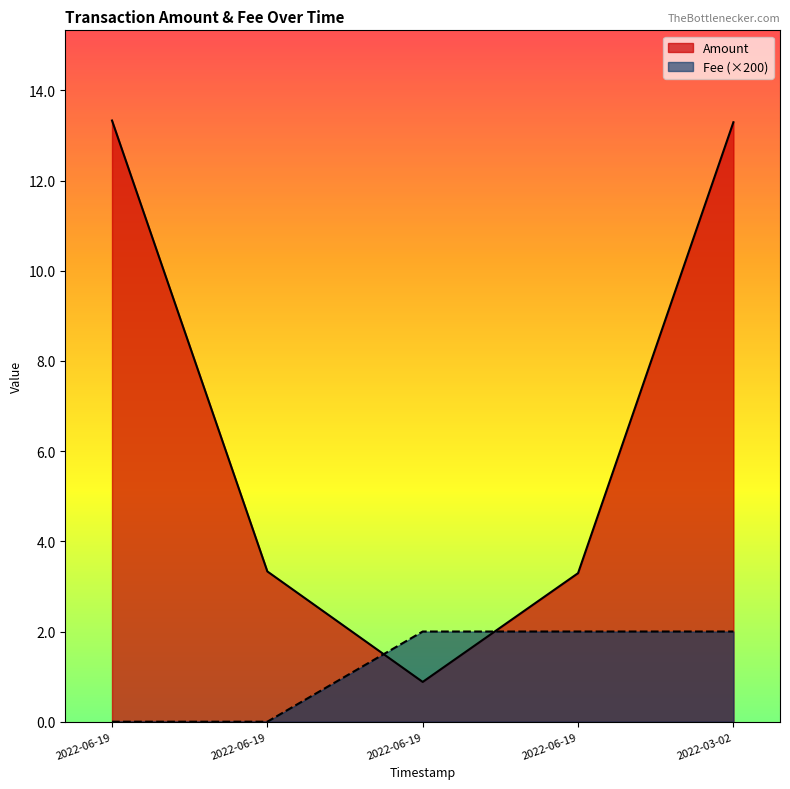

What is the total value across all series at 2022-06-19 09:31:06?

13.3